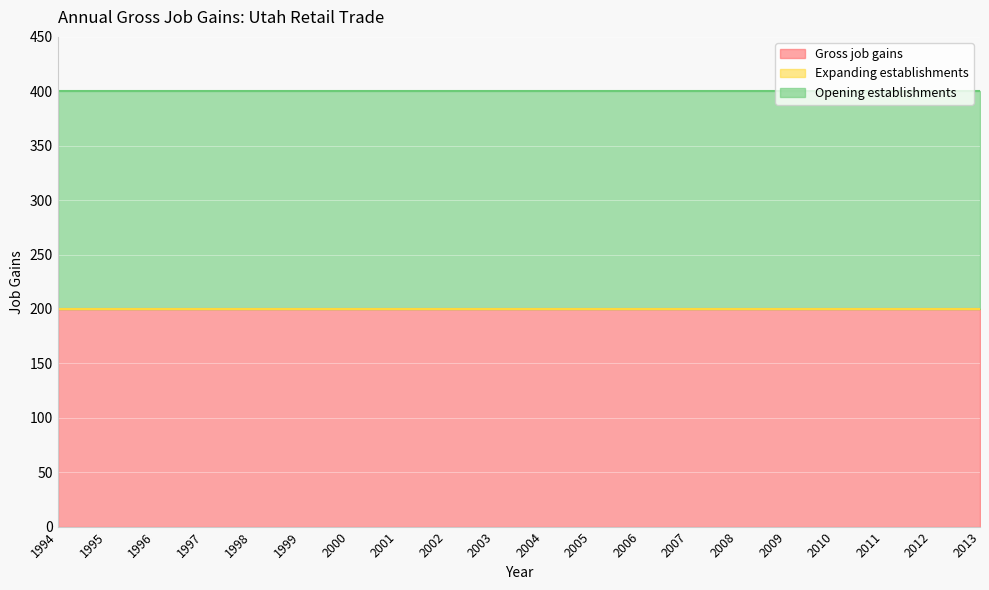

Is it true that Opening establishments equals 200 at 2010?

True